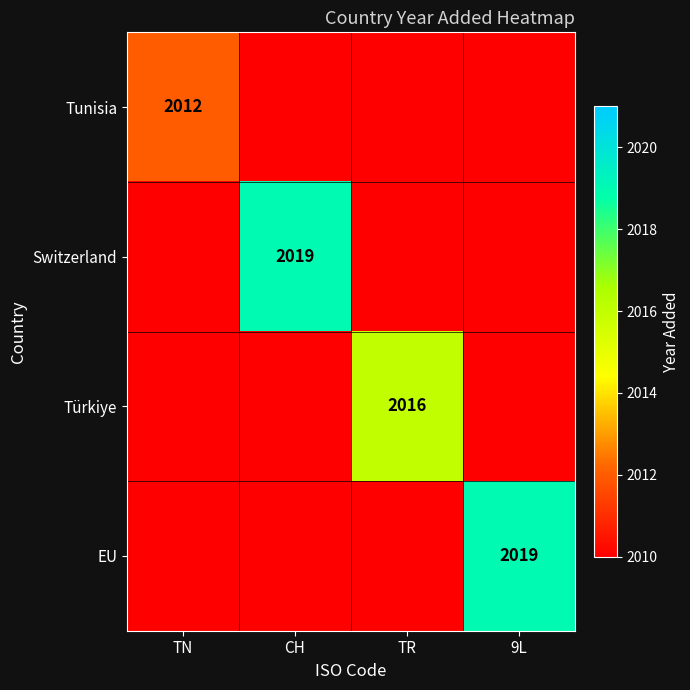

Is it true that Tunisia equals 2012 at TN?

True